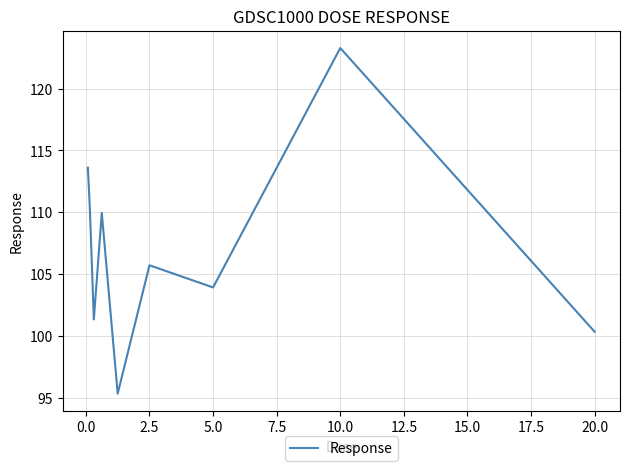

What is the difference between the second highest and minimum values?

18.3